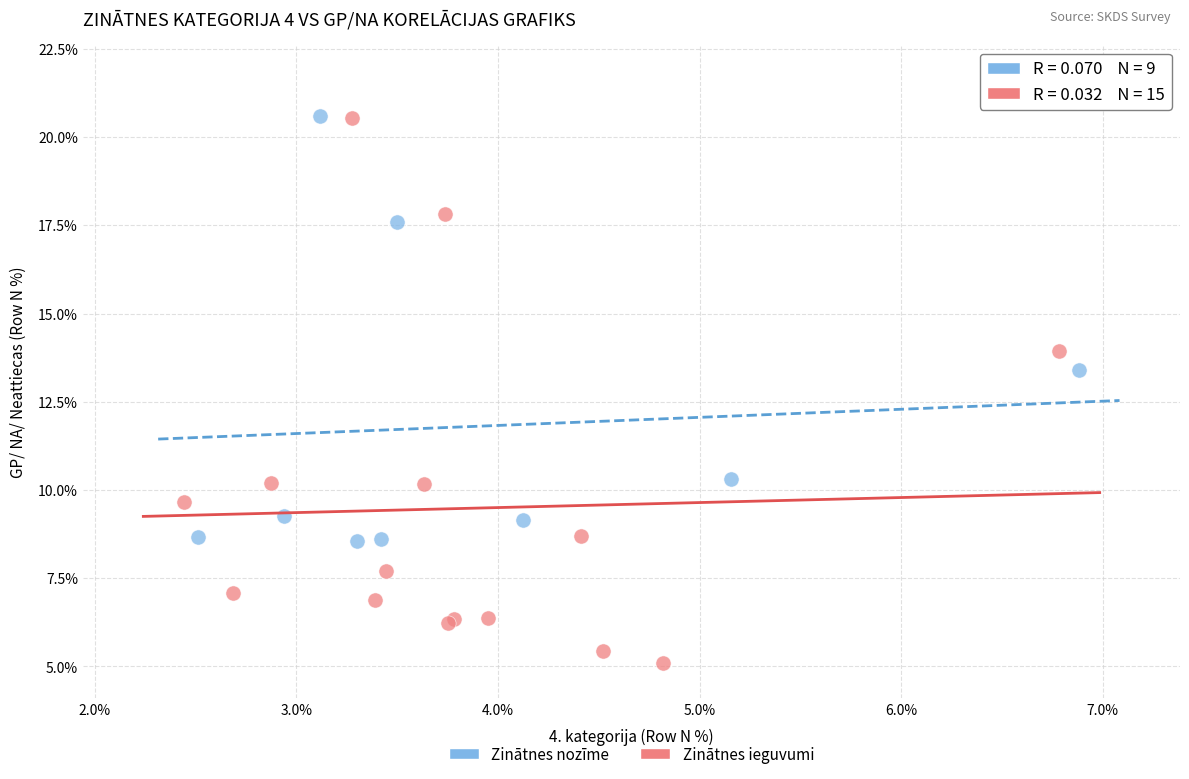

Which series contains the lowest Y value?

Zinātnes ieguvumi